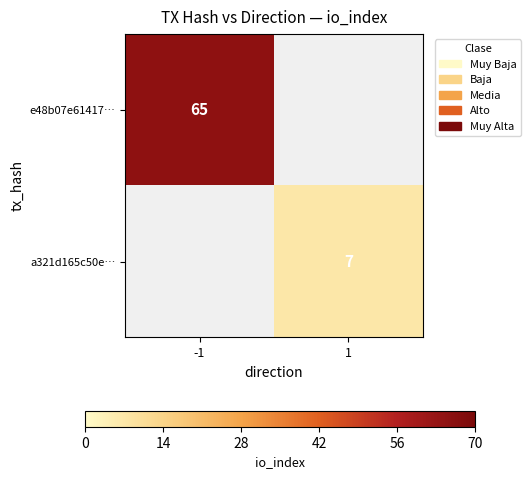

The e48b07e61417… series shows 65 at -1. True or false?

True